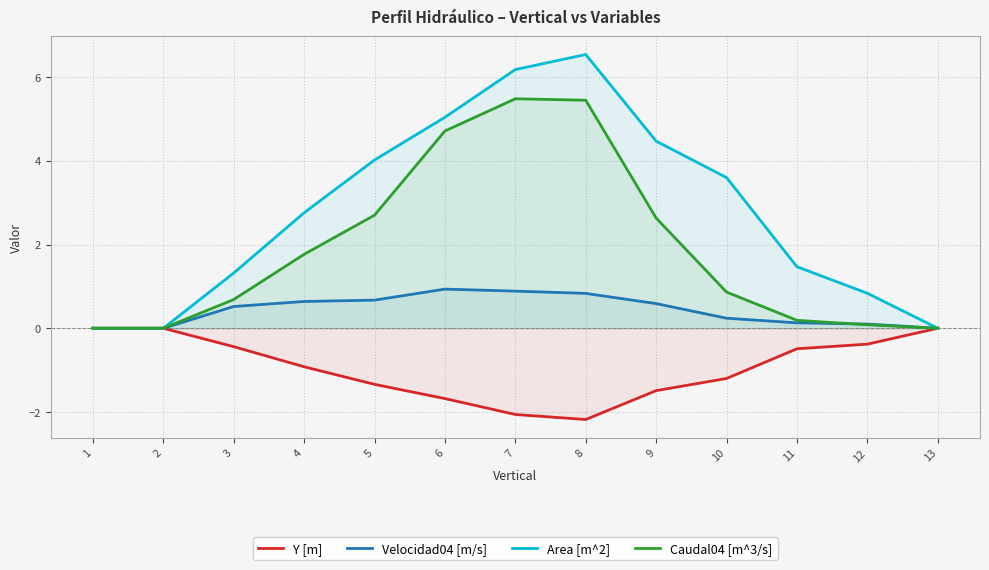

Is it true that Velocidad04 [m/s] equals 0.1 at 3?

False